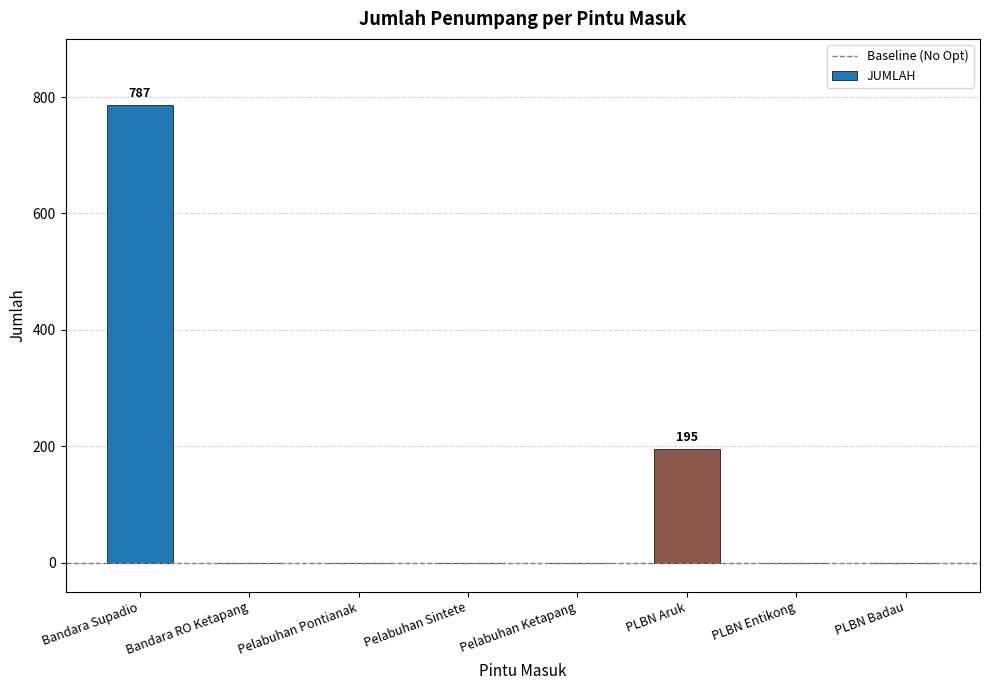

How many values are between 0 and 195?

7